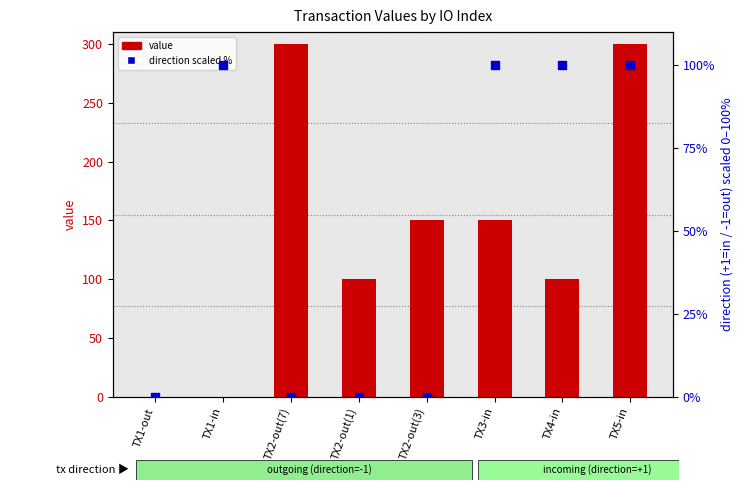

Which series has the largest Y range (max minus min)?

value